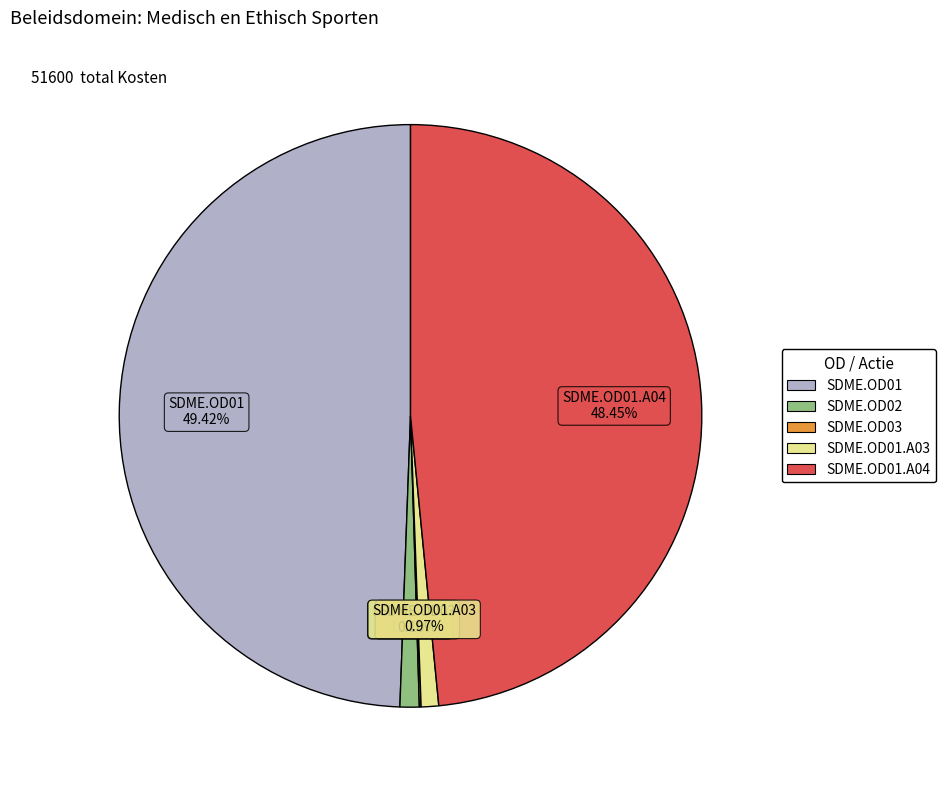

Is there any slice that represents more than half of the pie?

No